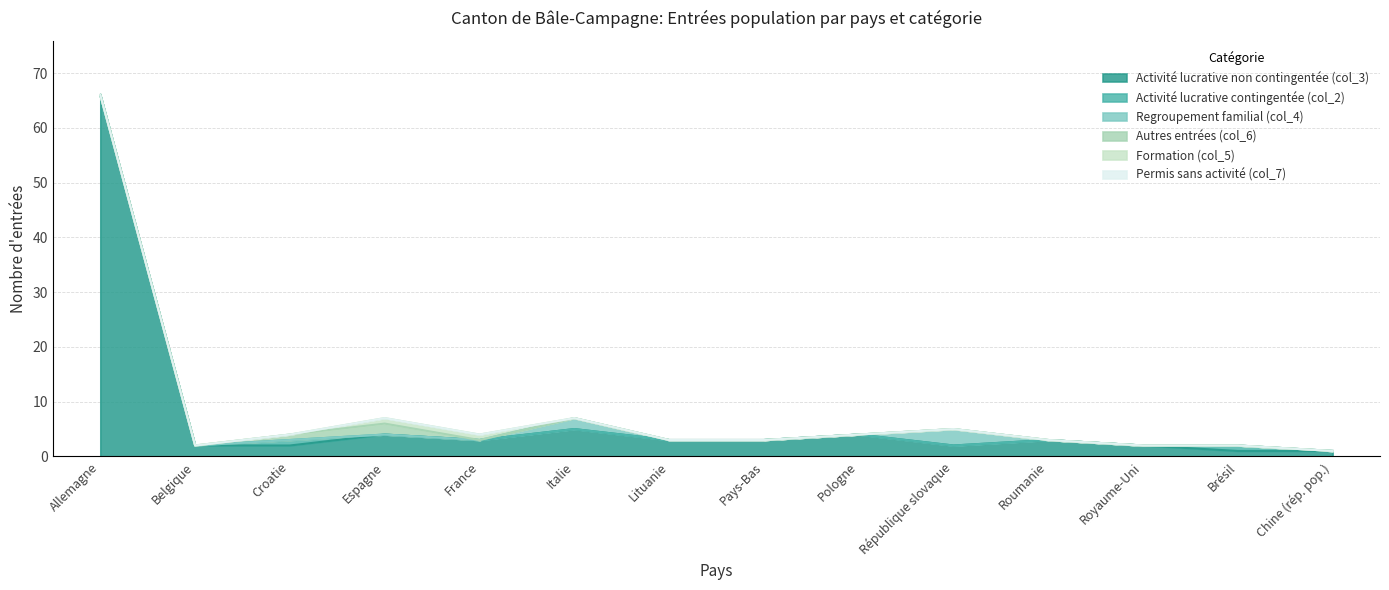

Reading right to left, extract all data points from this chart.

Activité lucrative non contingentée (col_3): Chine (rép. pop.)=1	Brésil=1	Royaume-Uni=2	Roumanie=3	République slovaque=2	Pologne=4	Pays-Bas=3	Lituanie=3	Italie=5	France=3	Espagne=4	Croatie=2	Belgique=2	Allemagne=66
Activité lucrative contingentée (col_2): Chine (rép. pop.)=0	Brésil=1	Royaume-Uni=0	Roumanie=0	République slovaque=0	Pologne=0	Pays-Bas=0	Lituanie=0	Italie=0	France=0	Espagne=0	Croatie=1	Belgique=0	Allemagne=0
Regroupement familial (col_4): Chine (rép. pop.)=0	Brésil=0	Royaume-Uni=0	Roumanie=0	République slovaque=3	Pologne=0	Pays-Bas=0	Lituanie=0	Italie=2	France=0	Espagne=0	Croatie=0	Belgique=0	Allemagne=0
Autres entrées (col_6): Chine (rép. pop.)=0	Brésil=0	Royaume-Uni=0	Roumanie=0	République slovaque=0	Pologne=0	Pays-Bas=0	Lituanie=0	Italie=0	France=0	Espagne=2	Croatie=1	Belgique=0	Allemagne=0
Formation (col_5): Chine (rép. pop.)=0	Brésil=0	Royaume-Uni=0	Roumanie=0	République slovaque=0	Pologne=0	Pays-Bas=0	Lituanie=0	Italie=0	France=1	Espagne=1	Croatie=0	Belgique=0	Allemagne=0
Permis sans activité (col_7): Chine (rép. pop.)=0	Brésil=0	Royaume-Uni=0	Roumanie=0	République slovaque=0	Pologne=0	Pays-Bas=0	Lituanie=0	Italie=0	France=0	Espagne=0	Croatie=0	Belgique=0	Allemagne=0